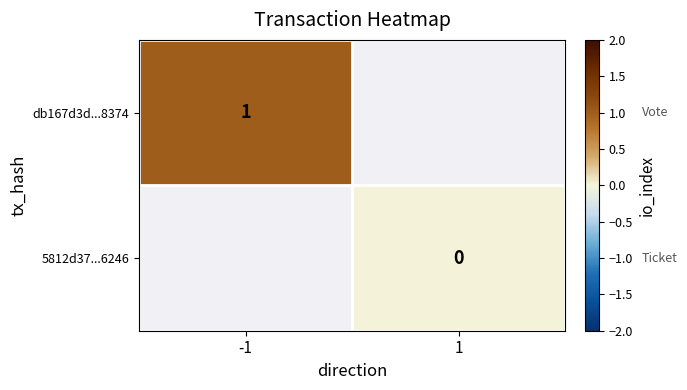

Which category has the lowest value across all series?

1